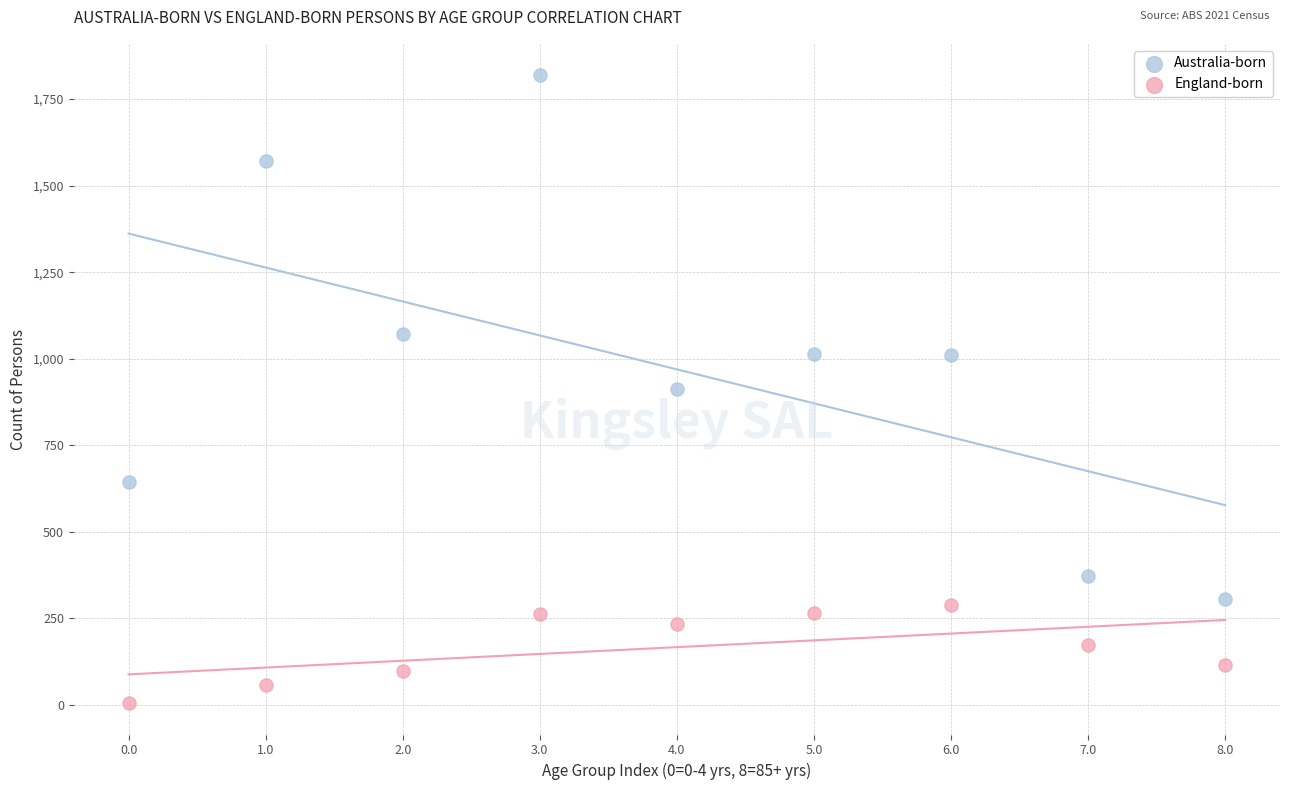

Across all data points, what is the range of Y values (max minus min)?

1814